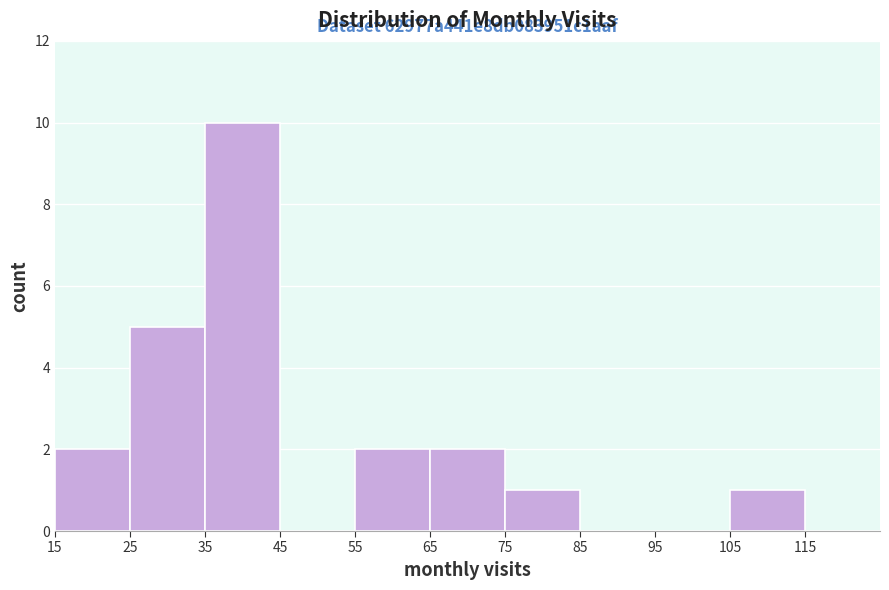

Which range on the x-axis has the tallest bar?

35 to 45